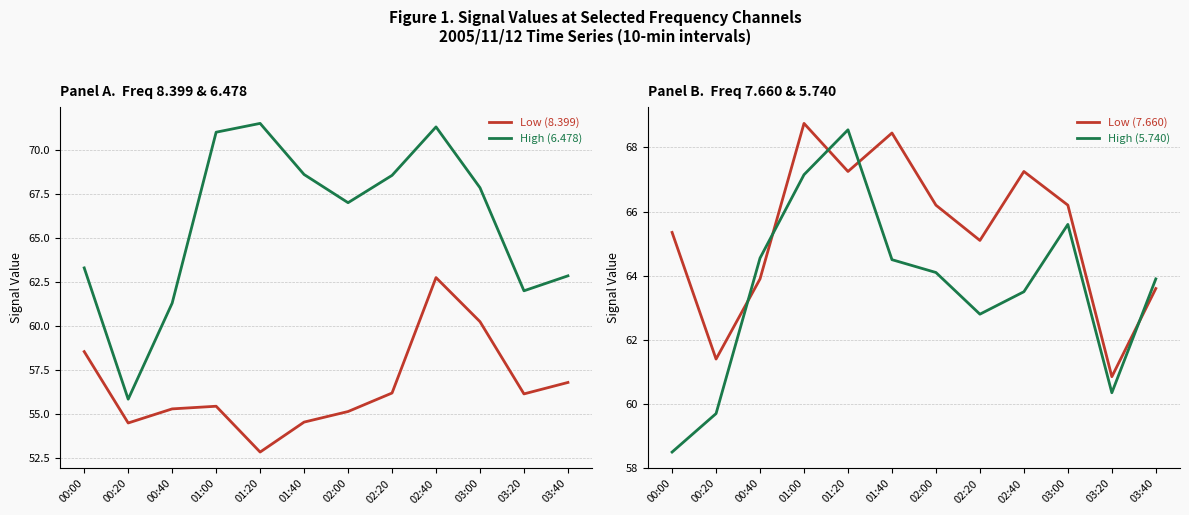

Which series ends up on top after the final intersection of High (6.478) and Low (7.660)?

Low (7.660)